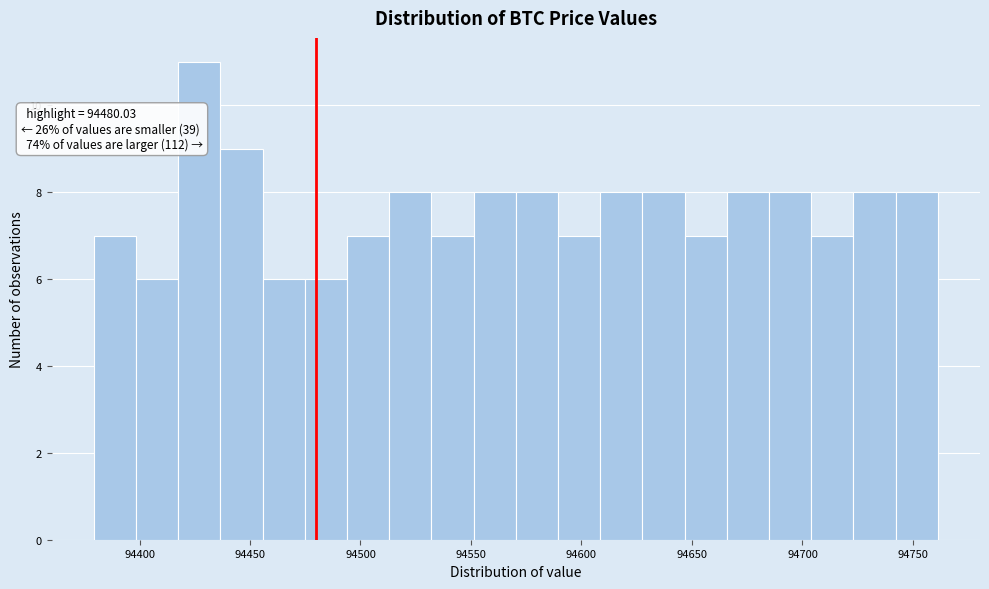

Read against the x-axis, roughly where is the centre of the tallest bar?

94425